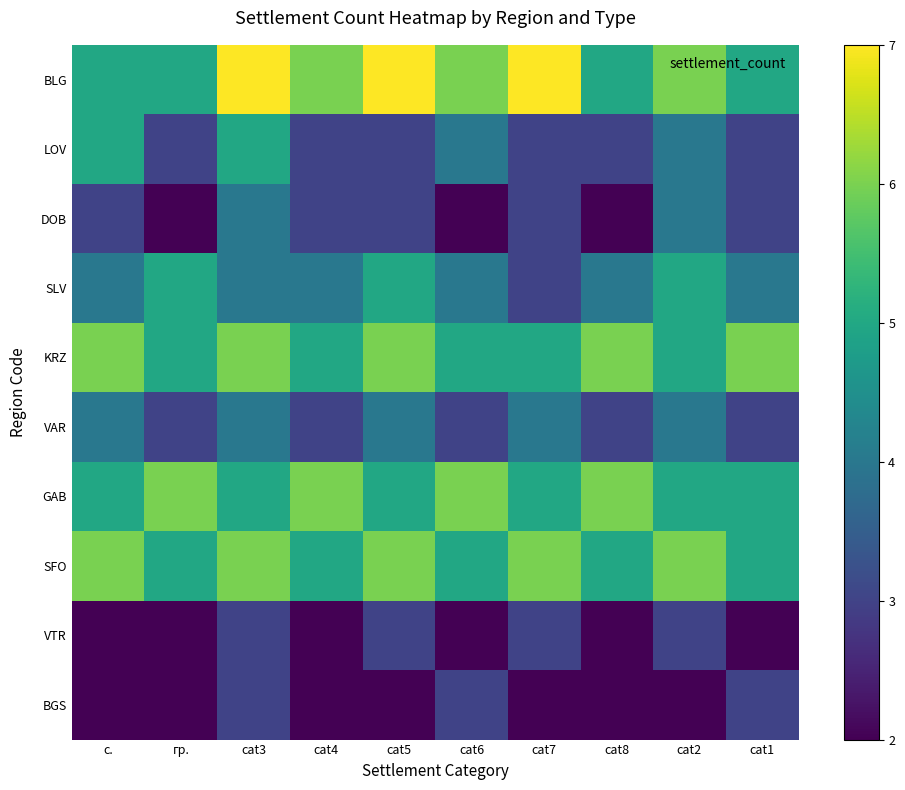

Reading left to right, list all the values displayed in this chart.

BLG: с.=5	гр.=5	cat3=7	cat4=6	cat5=7	cat6=6	cat7=7	cat8=5	cat2=6	cat1=5
LOV: с.=5	гр.=3	cat3=5	cat4=3	cat5=3	cat6=4	cat7=3	cat8=3	cat2=4	cat1=3
DOB: с.=3	гр.=2	cat3=4	cat4=3	cat5=3	cat6=2	cat7=3	cat8=2	cat2=4	cat1=3
SLV: с.=4	гр.=5	cat3=4	cat4=4	cat5=5	cat6=4	cat7=3	cat8=4	cat2=5	cat1=4
KRZ: с.=6	гр.=5	cat3=6	cat4=5	cat5=6	cat6=5	cat7=5	cat8=6	cat2=5	cat1=6
VAR: с.=4	гр.=3	cat3=4	cat4=3	cat5=4	cat6=3	cat7=4	cat8=3	cat2=4	cat1=3
GAB: с.=5	гр.=6	cat3=5	cat4=6	cat5=5	cat6=6	cat7=5	cat8=6	cat2=5	cat1=5
SFO: с.=6	гр.=5	cat3=6	cat4=5	cat5=6	cat6=5	cat7=6	cat8=5	cat2=6	cat1=5
VTR: с.=2	гр.=2	cat3=3	cat4=2	cat5=3	cat6=2	cat7=3	cat8=2	cat2=3	cat1=2
BGS: с.=2	гр.=2	cat3=3	cat4=2	cat5=2	cat6=3	cat7=2	cat8=2	cat2=2	cat1=3